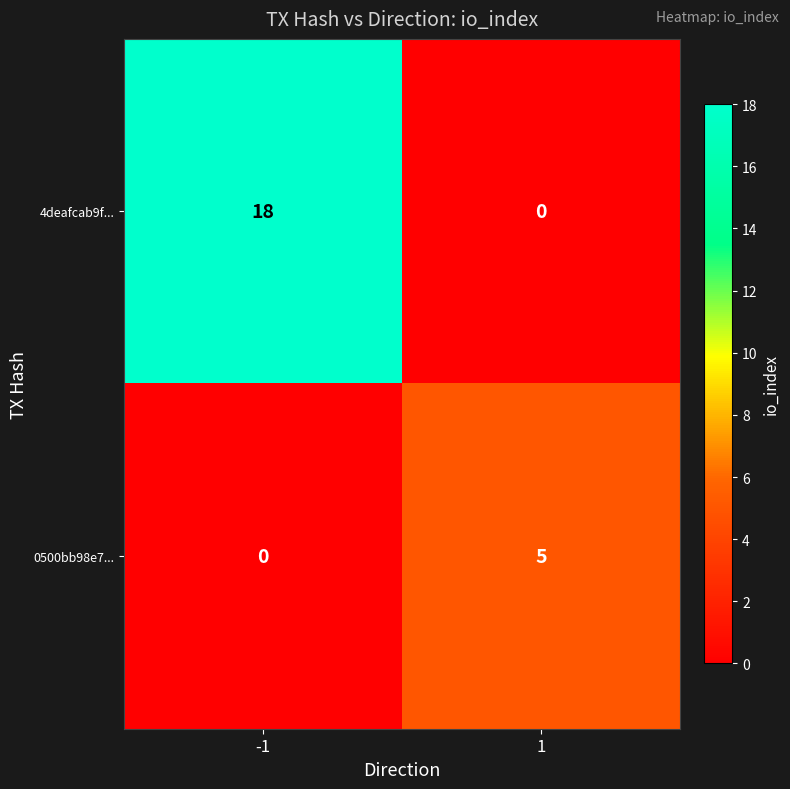

Rank the series by their average value, from lowest to highest.

0500bb98e7..., 4deafcab9f...